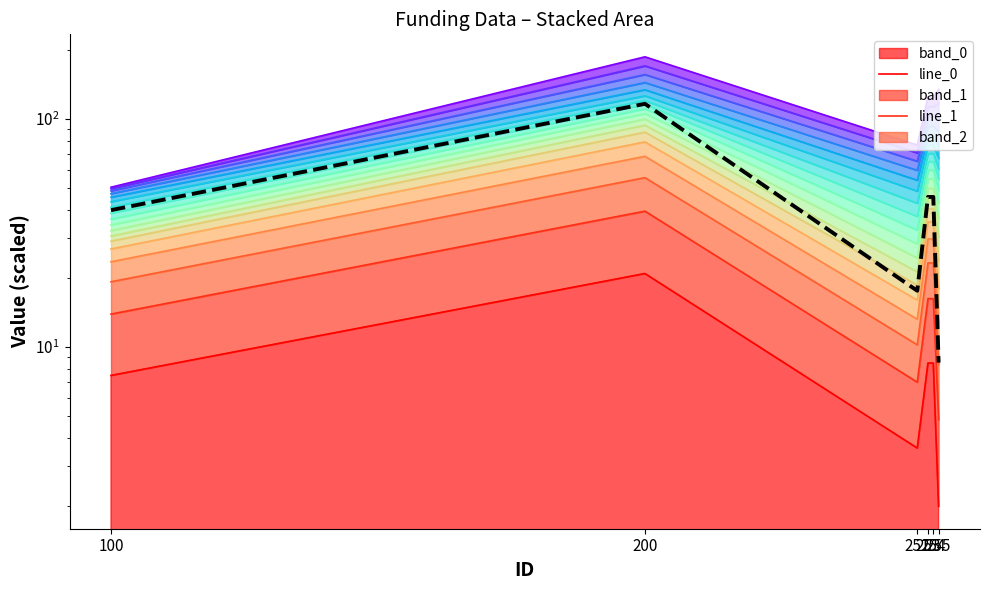

Is the value of line_2 at 253 greater than the value of line_0 at 253?

Yes